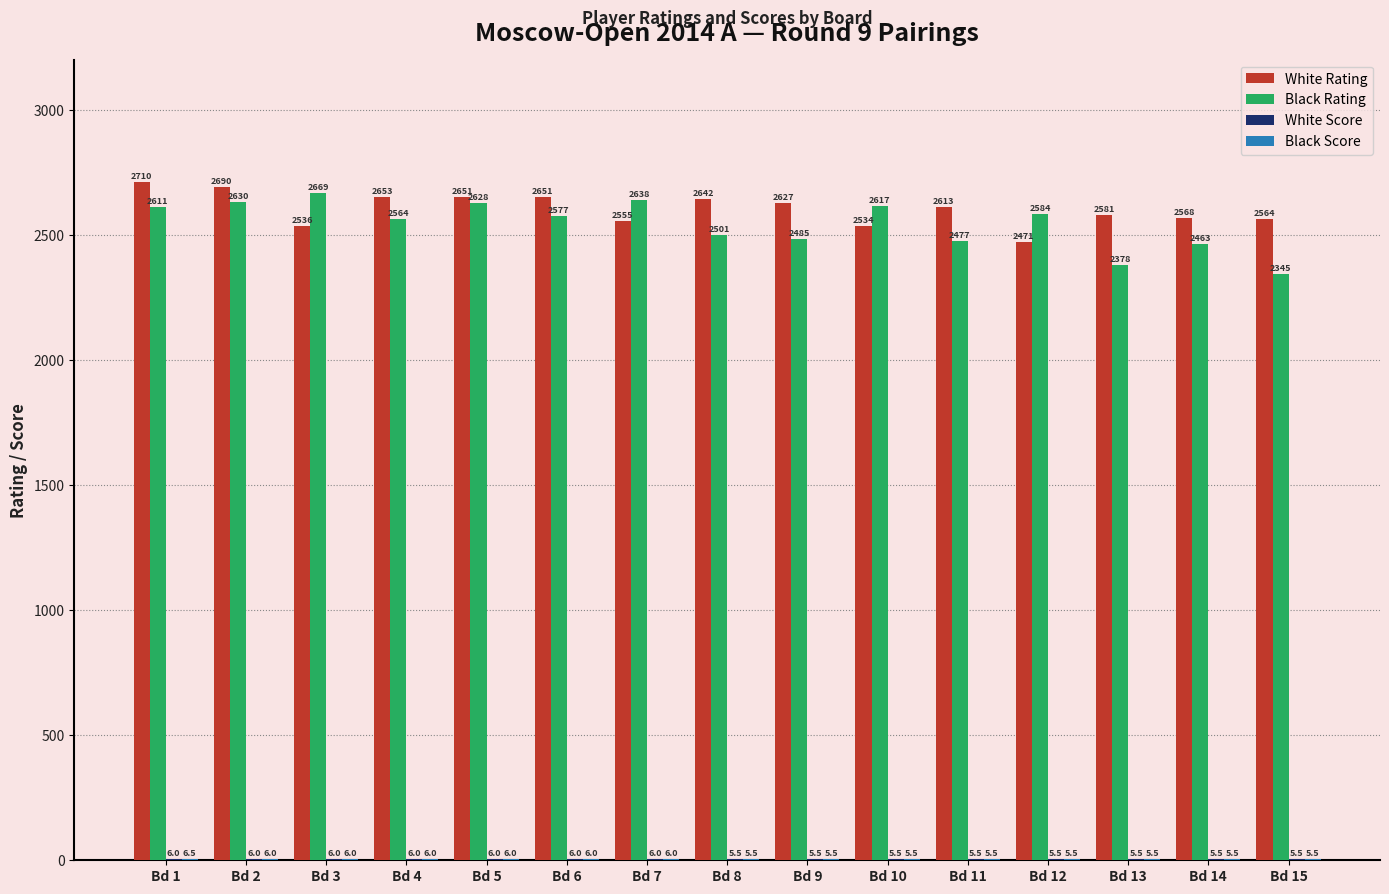

At which label does White Rating first exceed 2613?

Bd 1